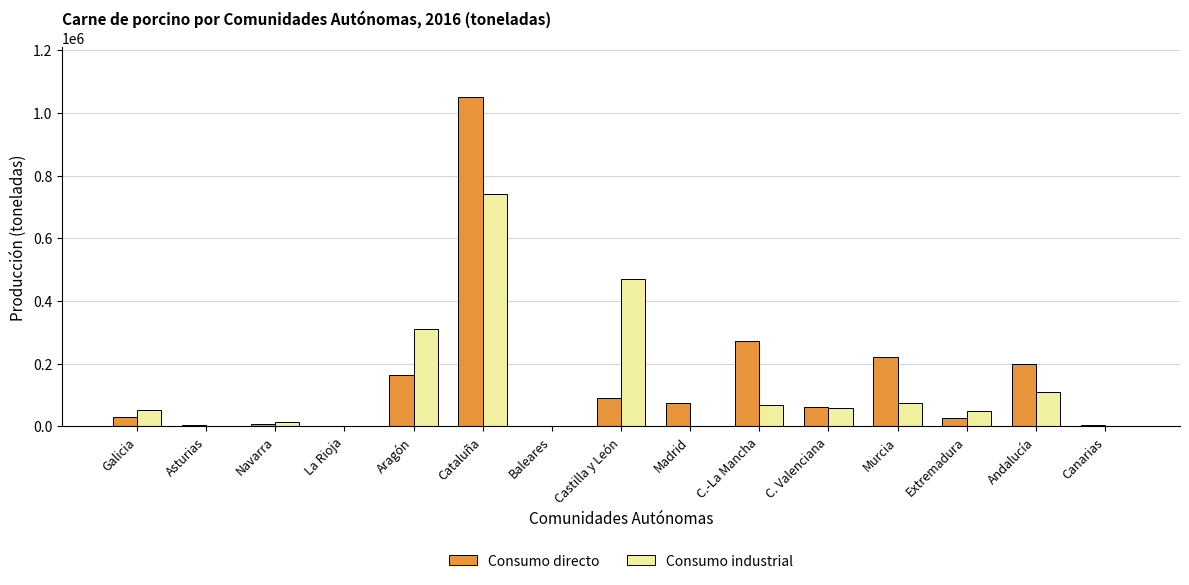

How many groups of bars are there?

15